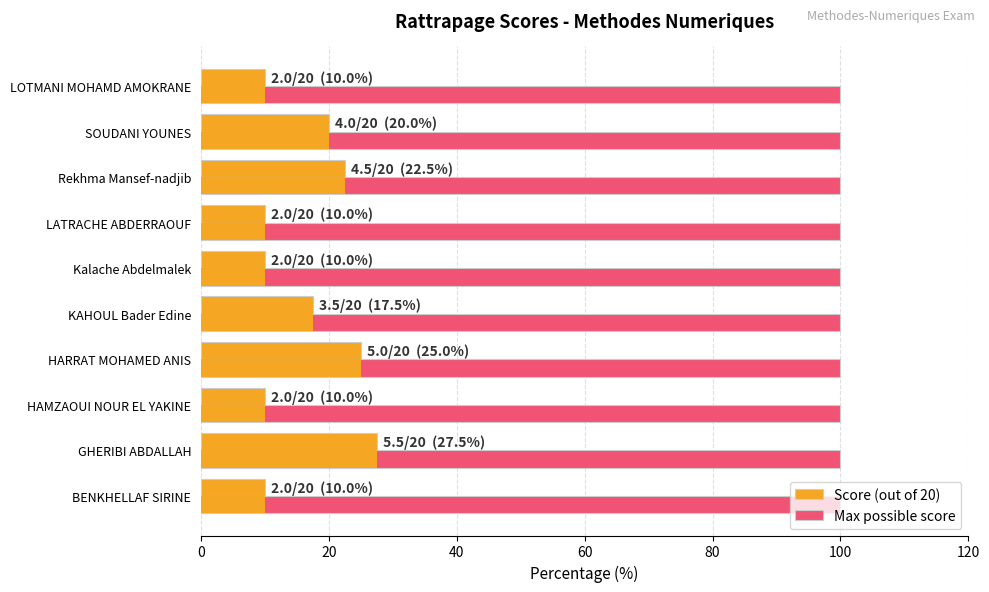

The value of Max possible score at 60 is 0.1. True or false?

False